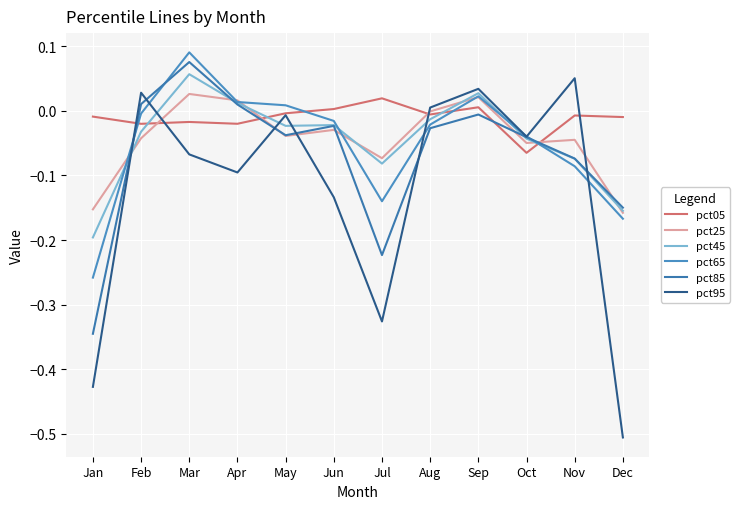

Where is the first local maximum for pct85?

Mar